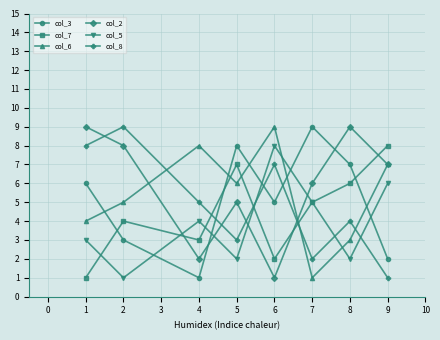

Reading left to right, transcribe all the data shown in this chart.

col_3: 6	3	1	8	5	9	7	2
col_7: 1	4	3	7	2	5	6	8
col_6: 4	5	8	6	9	1	3	7
col_2: 9	8	2	5	1	6	9	7
col_5: 3	1	4	2	8	5	2	6
col_8: 8	9	5	3	7	2	4	1